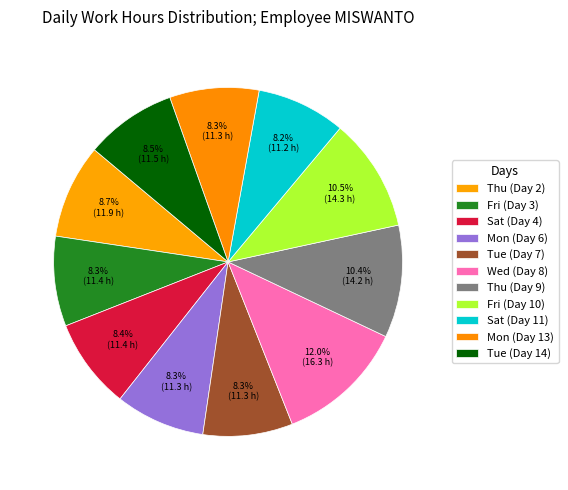

Is there any slice that represents more than half of the pie?

No